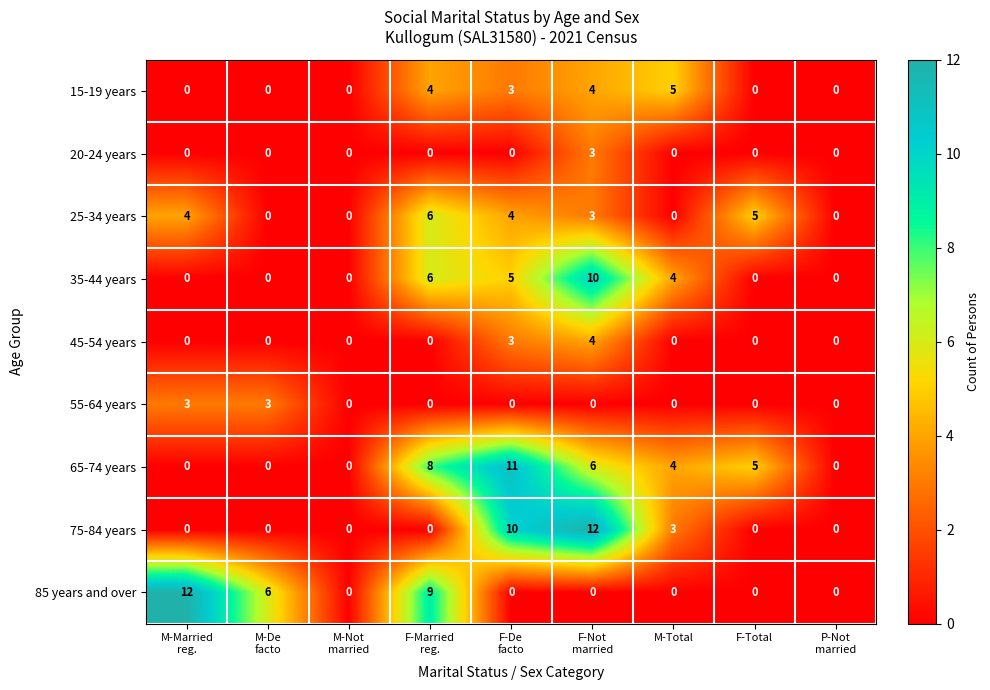

What is the sum of all 75-84 years values?

25